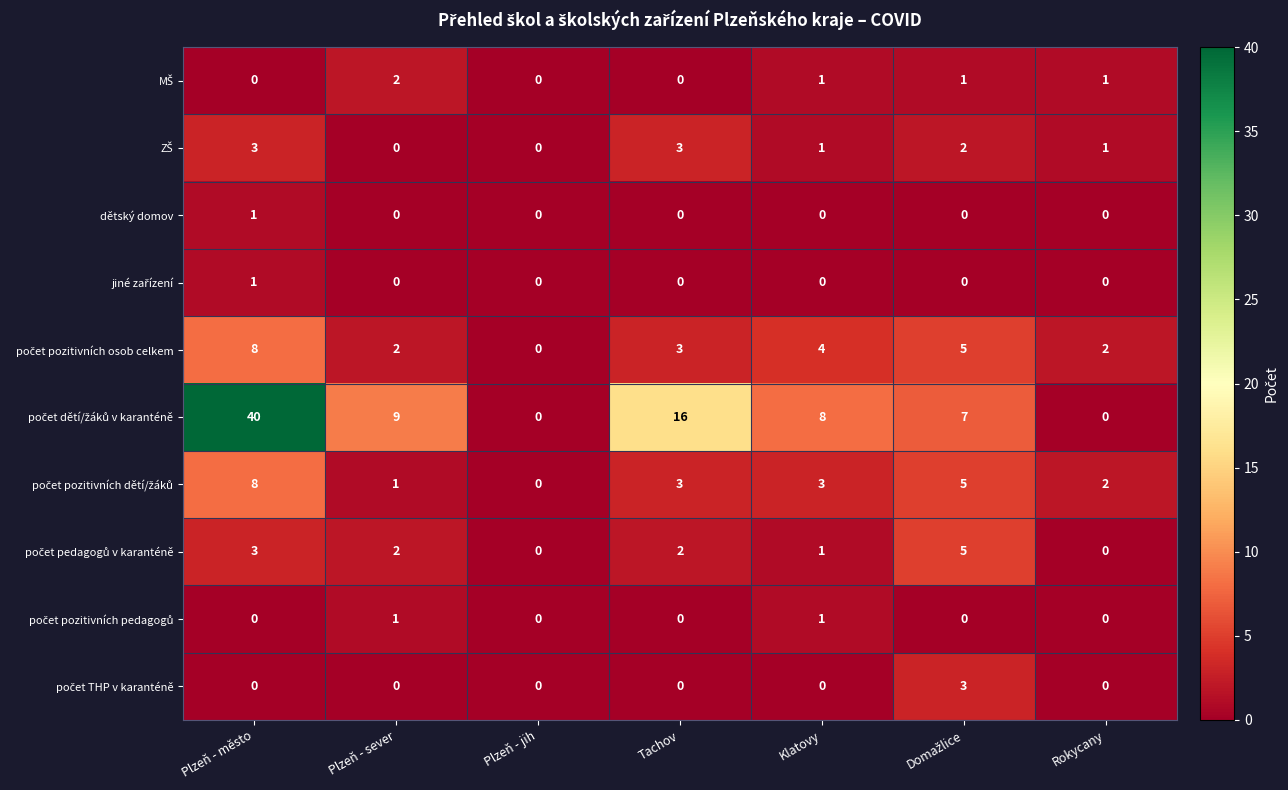

What is the greatest value displayed?

40